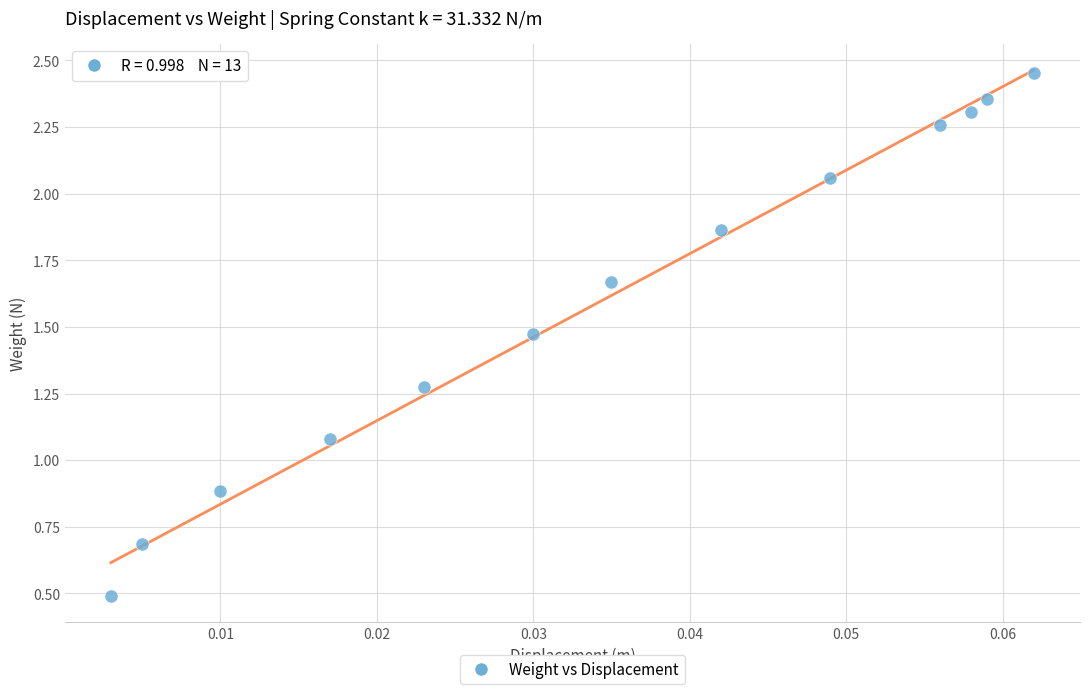

What is the range of Y values (max minus min)?

2.0